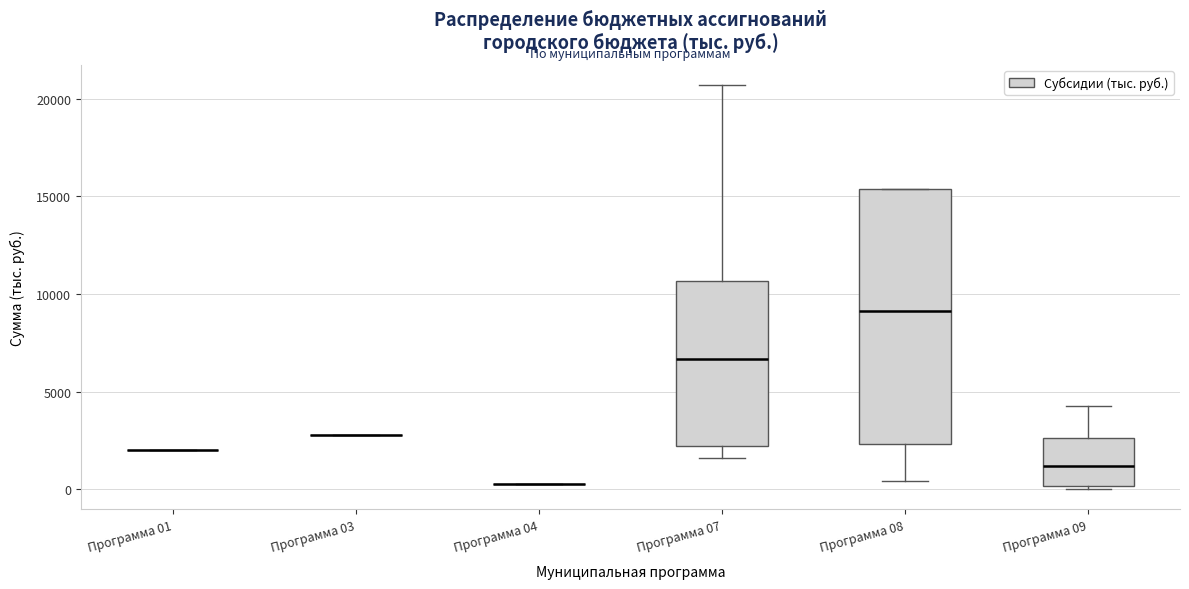

Reading left to right, read every box against the y-axis: the position of its median line, the range the box covers, and the ends of its whiskers. The values are not printed on the chart, so give them approximately, as read against the axis.

Программа 01: box collapsed to a line at 2000, whiskers 2000 to 2000
Программа 03: box collapsed to a line at 3000, whiskers 3000 to 3000
Программа 04: box collapsed to a line at 500, whiskers 500 to 500
Программа 07: median 6500, box 2000 to 10500, whiskers 1500 to 20500
Программа 08: median 9000, box 2500 to 15500, whiskers 500 to 15500
Программа 09: median 1000, box 0 to 2500, whiskers 0 to 4500